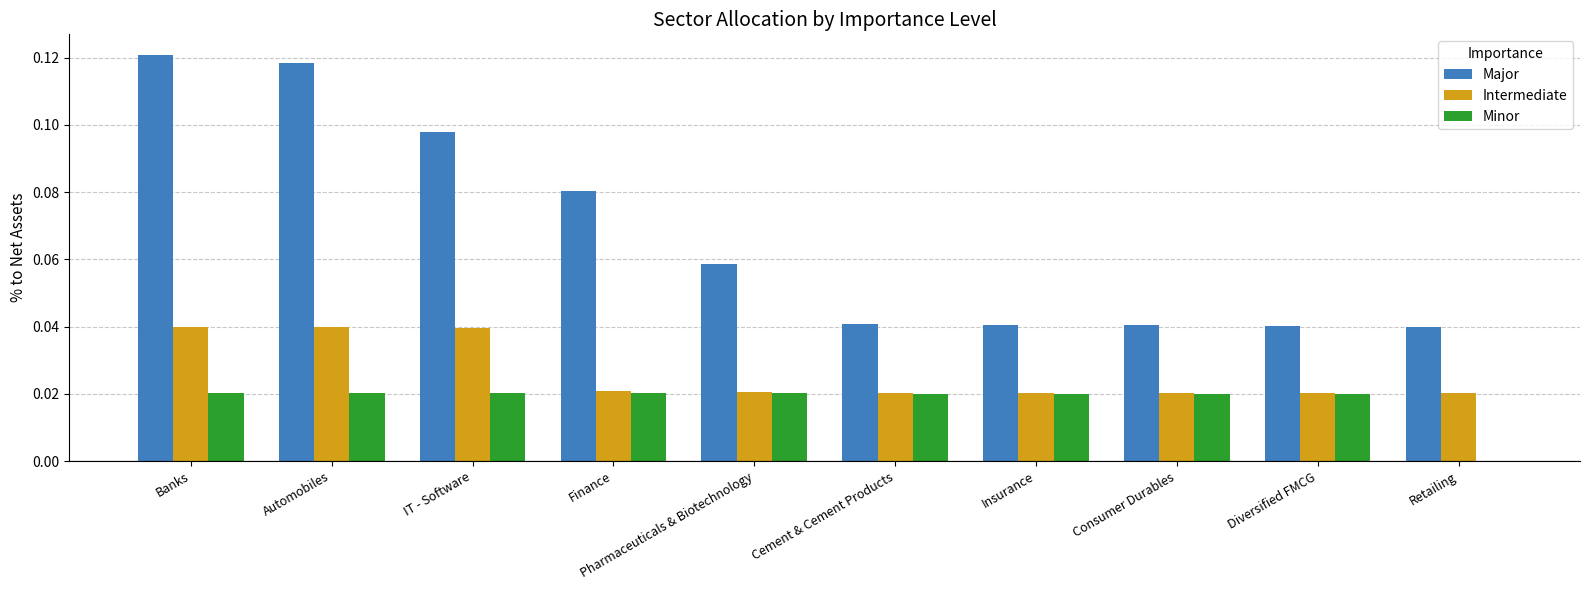

True or false: Minor has a value of 0.0 at Cement & Cement Products.

True